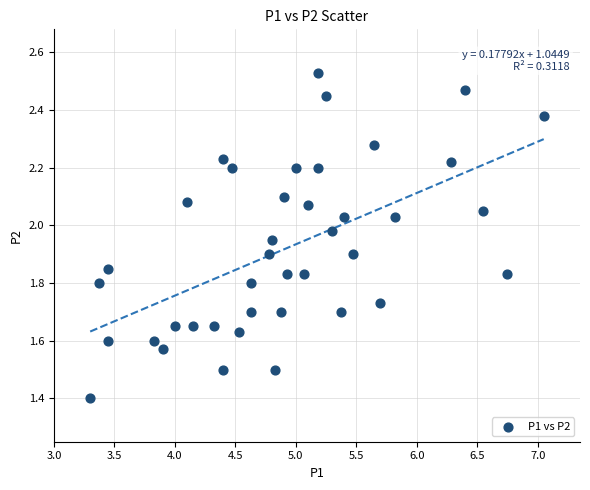

What is the range of Y values (max minus min)?

1.1